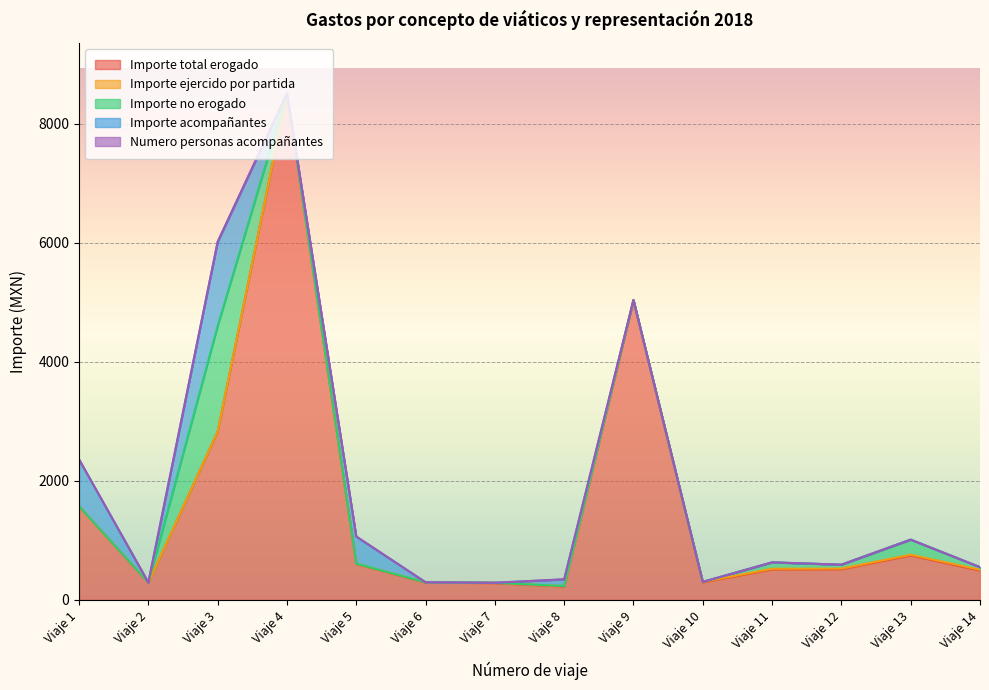

At how many categories does at least one series exceed 1721?

3